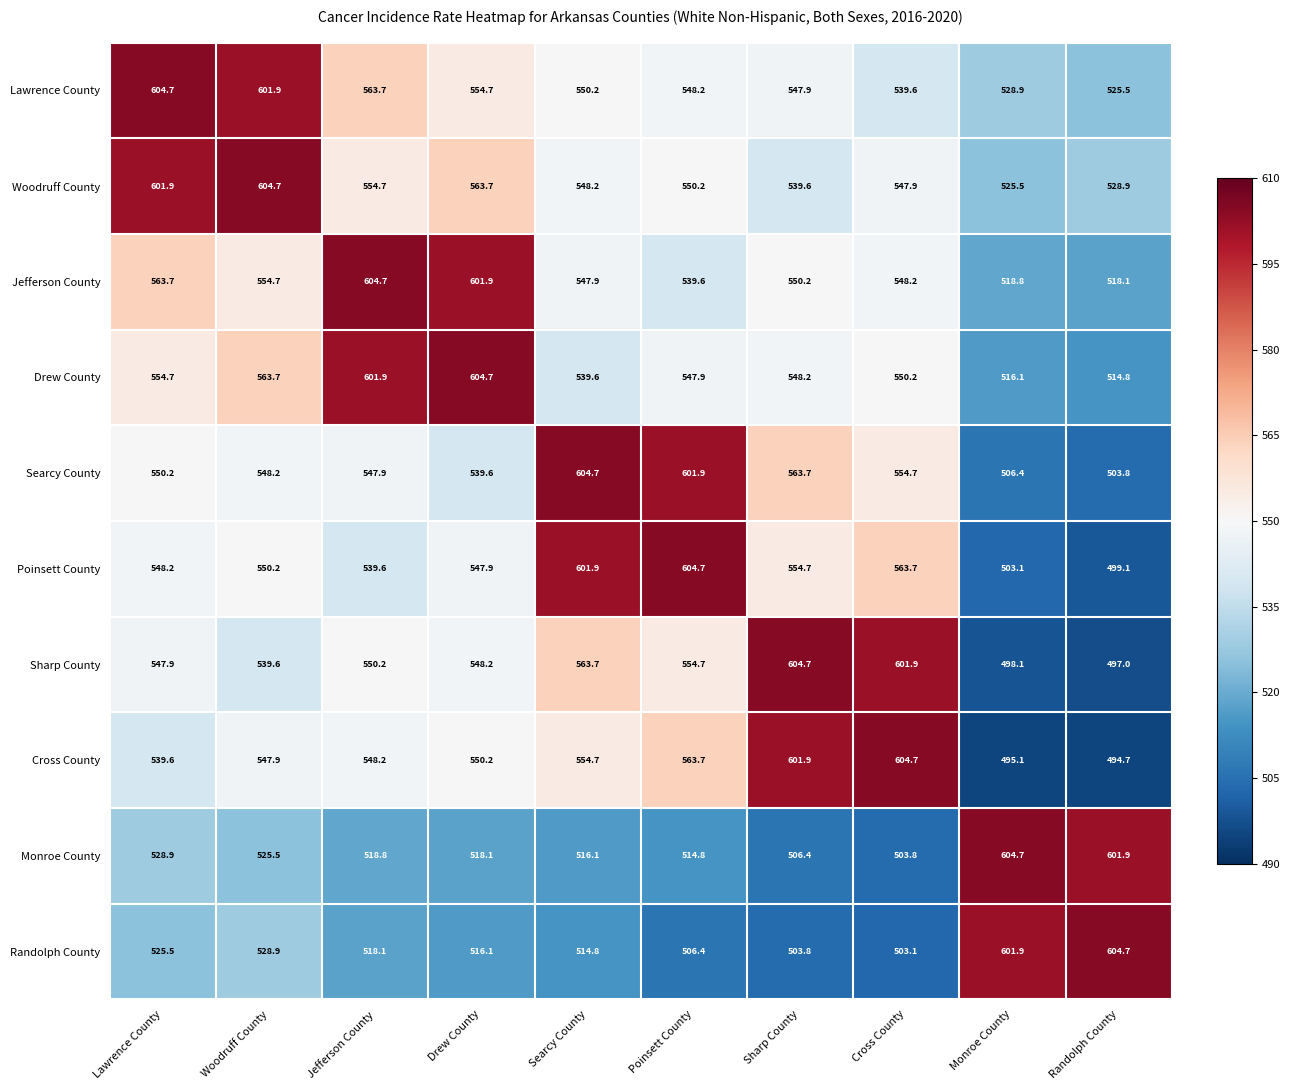

What is the sum of the Randolph County values at Woodruff County and Drew County?

1045.0